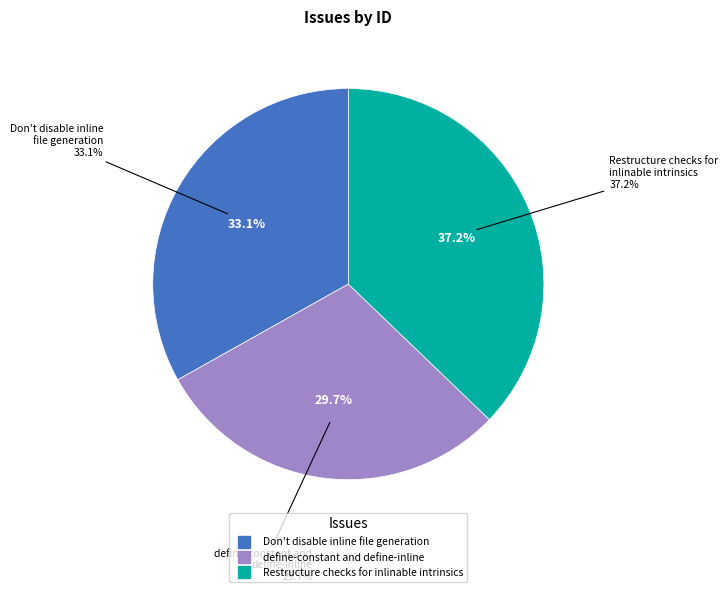

What percentage is the Don't disable inline file generation slice, to the nearest percent?

33%